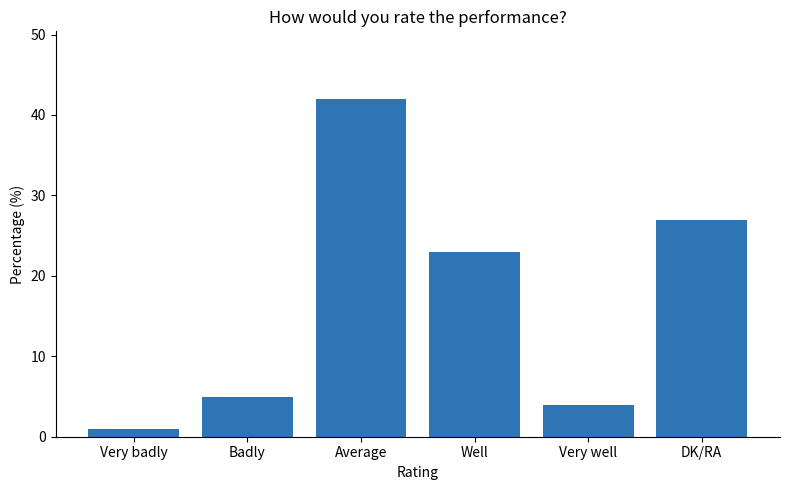

Count the number of data series in this chart.

1